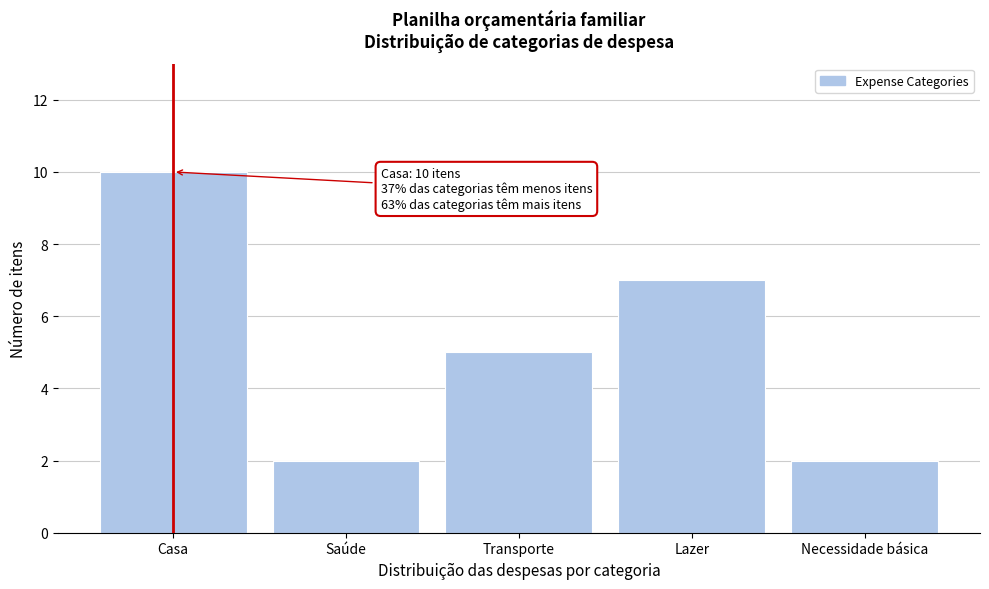

Reading left to right, what are all the values shown in this chart?

10	2	5	7	2